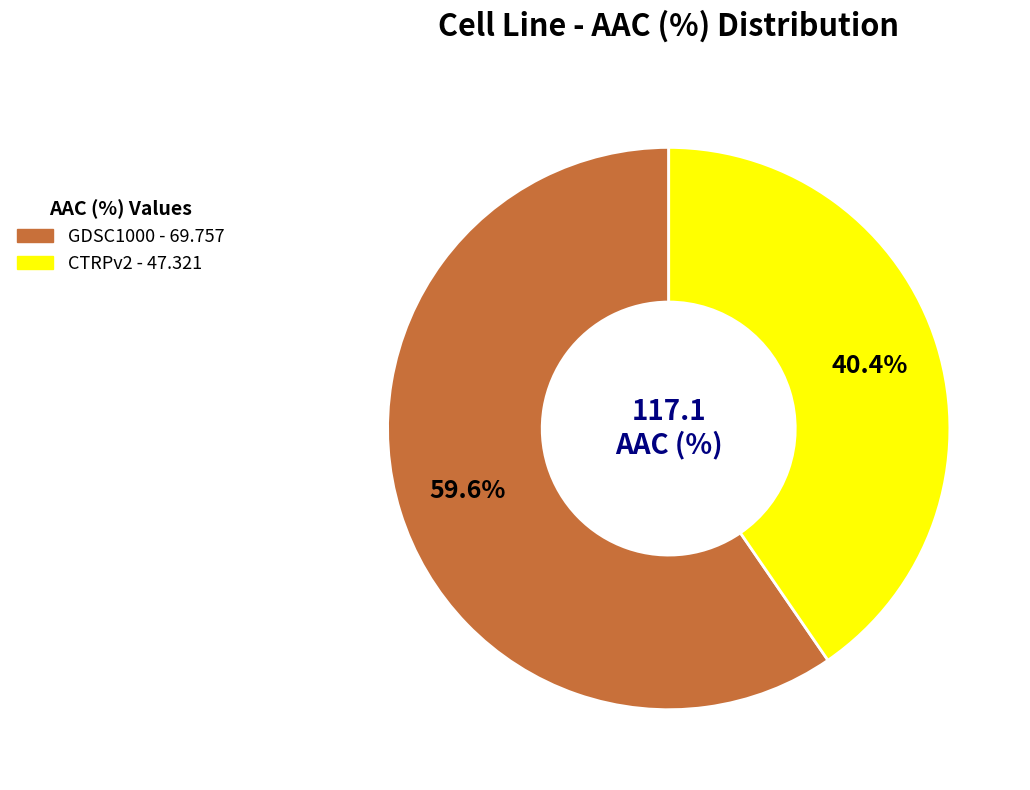

Which has a higher value, CTRPv2 or GDSC1000?

GDSC1000